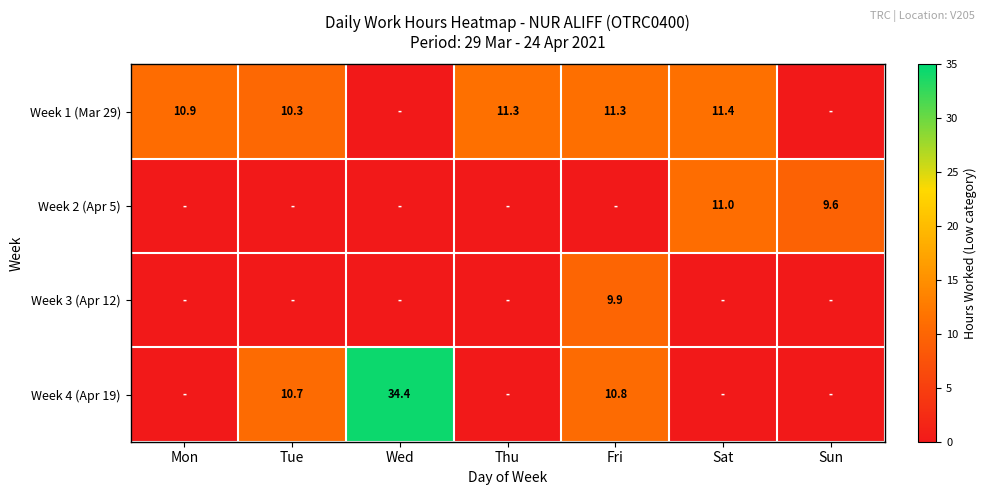

List the series in order of their peak value, highest first.

Week 4 (Apr 19), Week 1 (Mar 29), Week 2 (Apr 5), Week 3 (Apr 12)